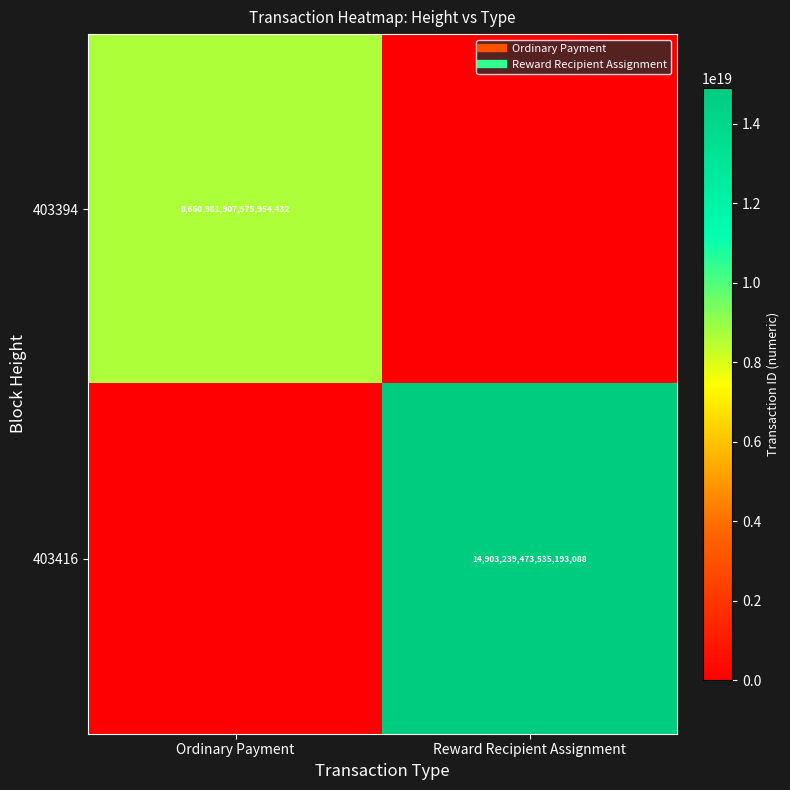

Which category has the lowest value across all series?

Reward Recipient Assignment